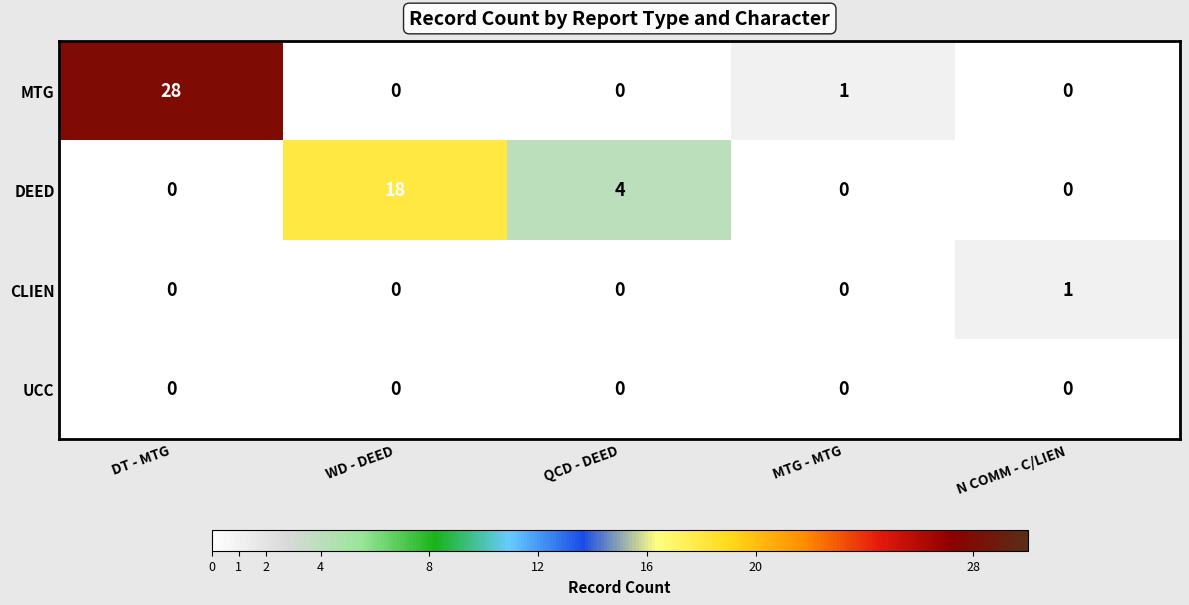

List the series in order of their peak value, highest first.

MTG, DEED, CLIEN, UCC